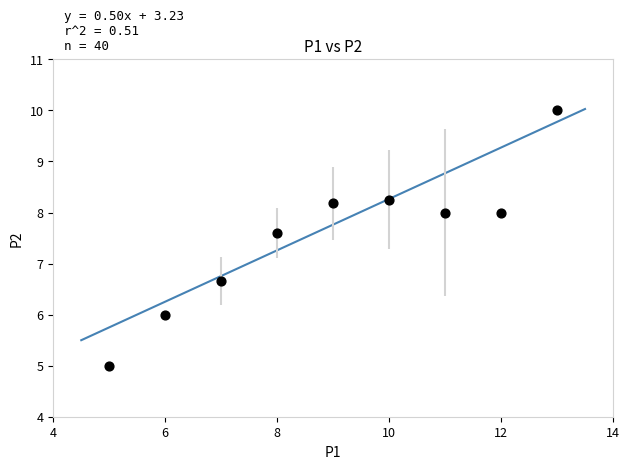

What Y value in the scatter plot is closest to 7?

6.7